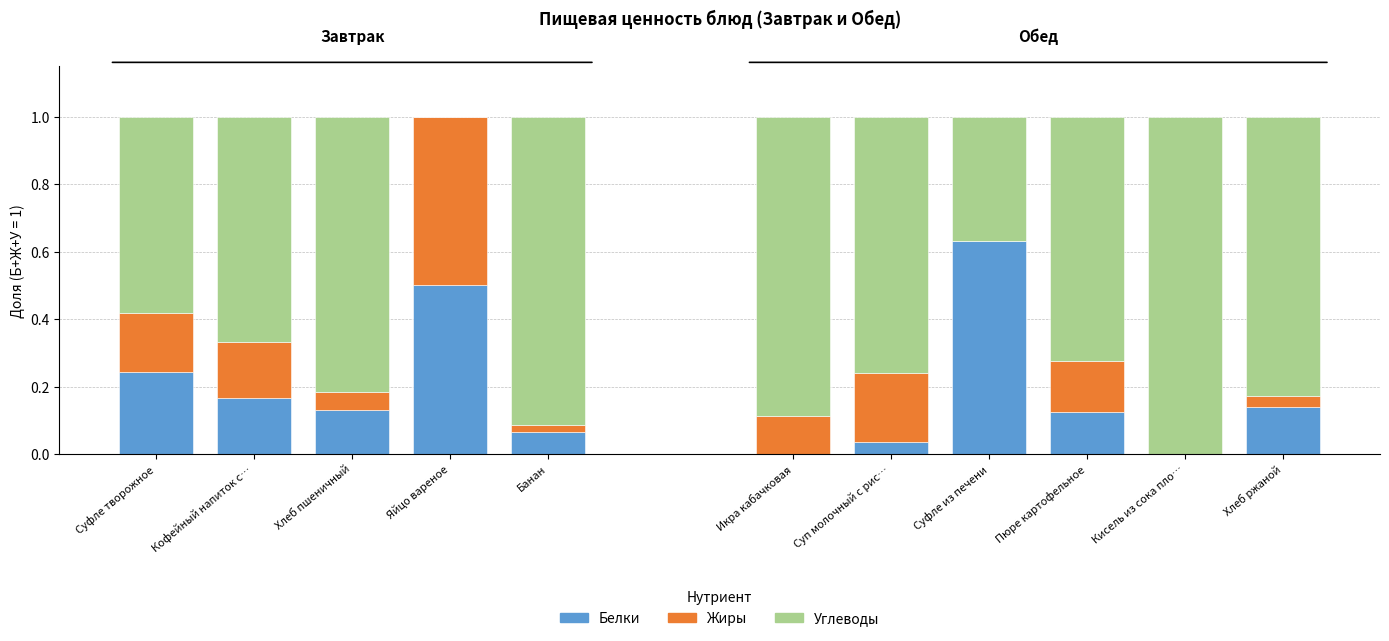

Are the bars grouped side by side (vs. stacked)?

No